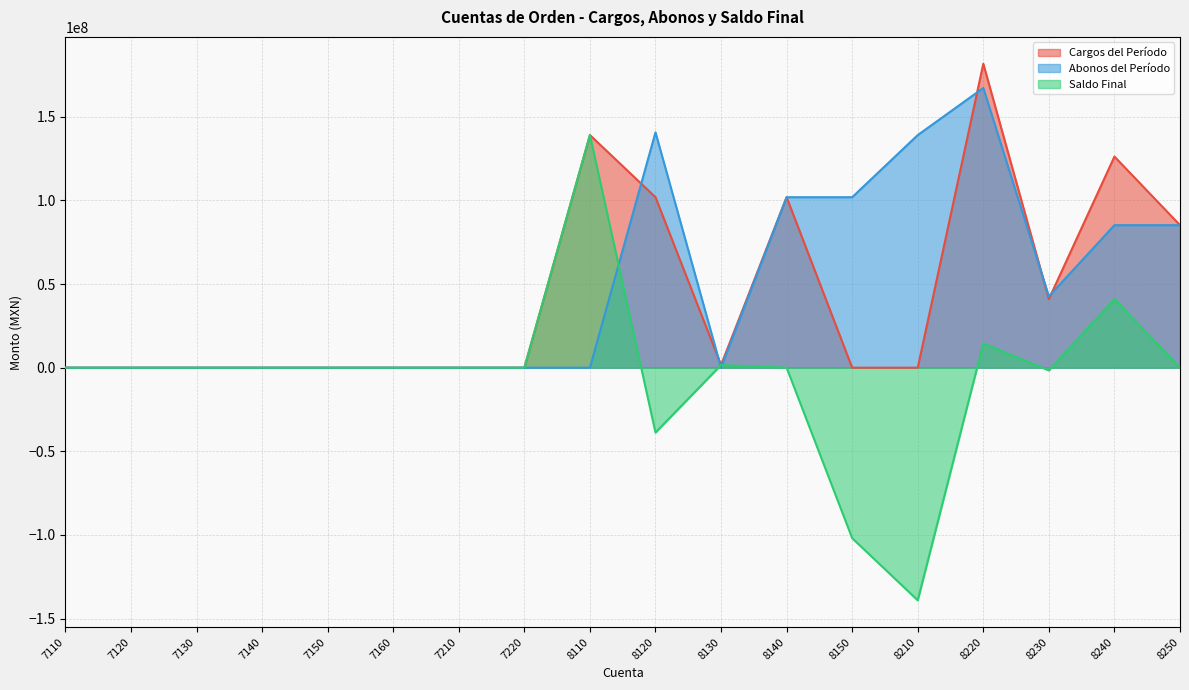

At which label does Saldo Final reach its peak?

8110